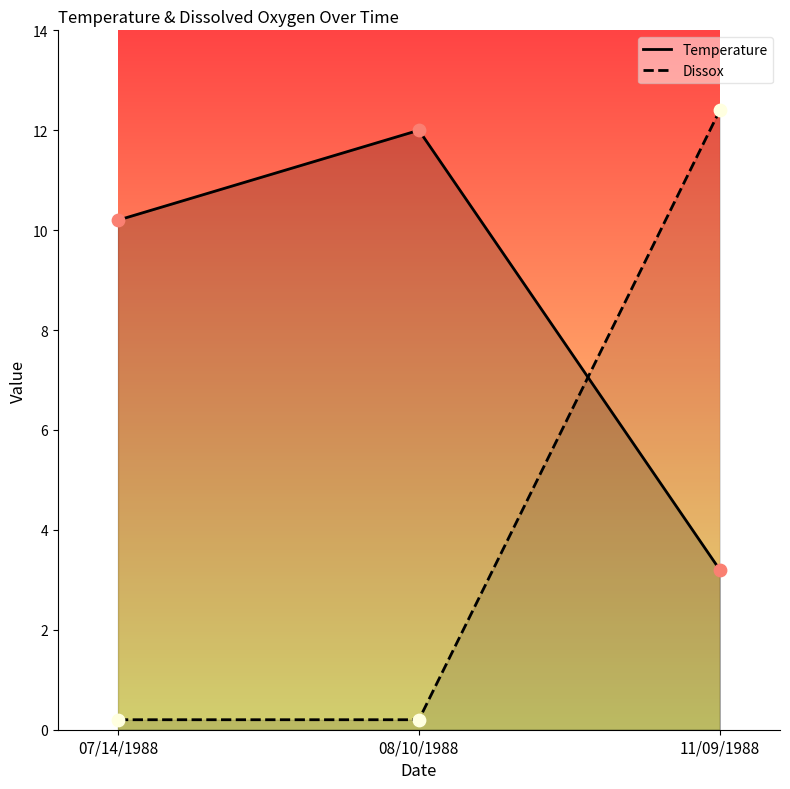

Which series has the widest spread of Y values?

Dissox